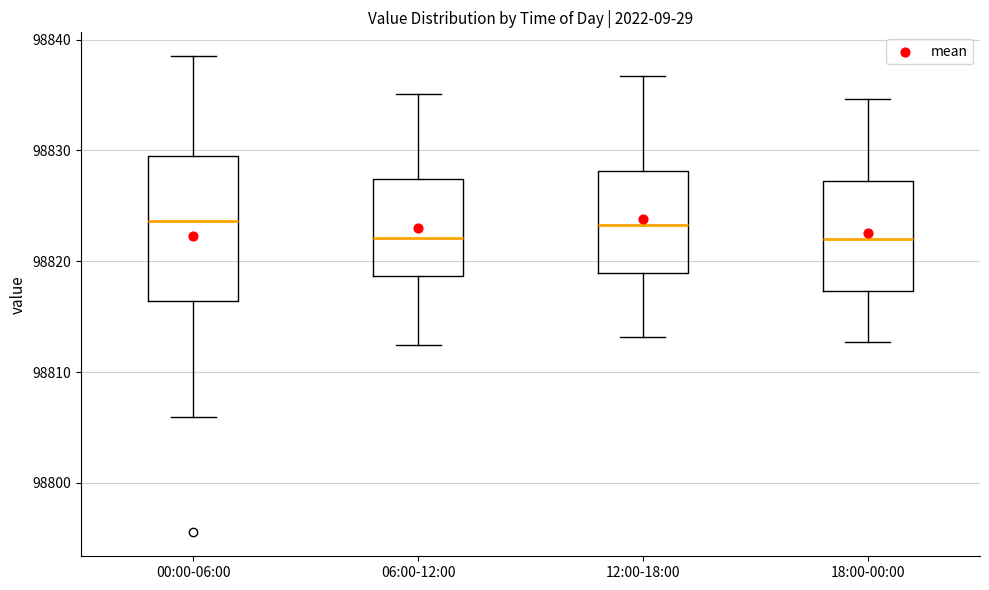

Reading left to right, read every box against the y-axis: the position of its median line, the range the box covers, and the ends of its whiskers. The values are not printed on the chart, so give them approximately, as read against the axis.

00:00-06:00: median 98824, box 98816 to 98829, whiskers 98806 to 98839
06:00-12:00: median 98822, box 98819 to 98827, whiskers 98812 to 98835
12:00-18:00: median 98823, box 98819 to 98828, whiskers 98813 to 98837
18:00-00:00: median 98822, box 98817 to 98827, whiskers 98813 to 98835